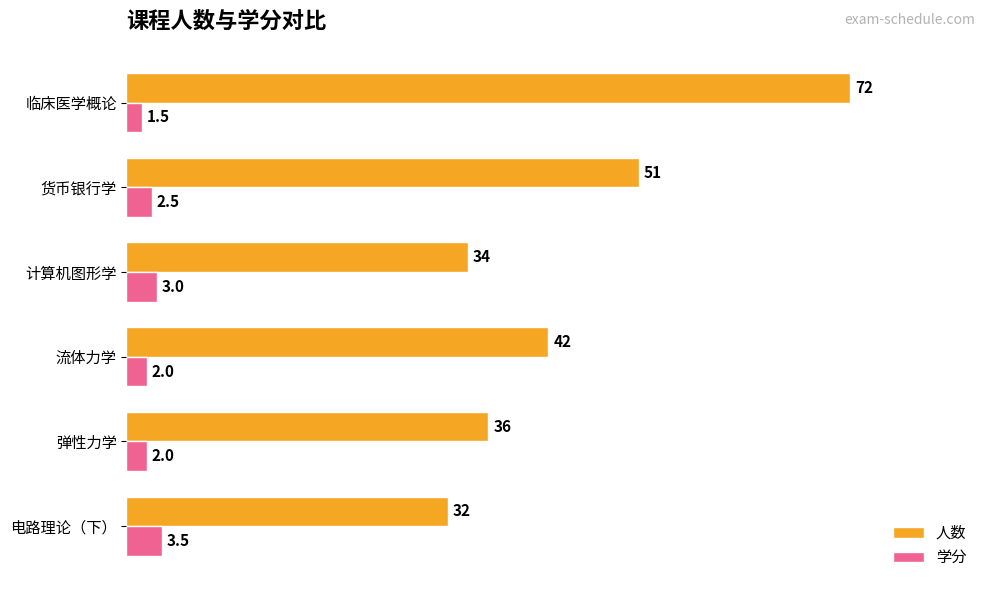

What is the maximum value for 学分?

3.5